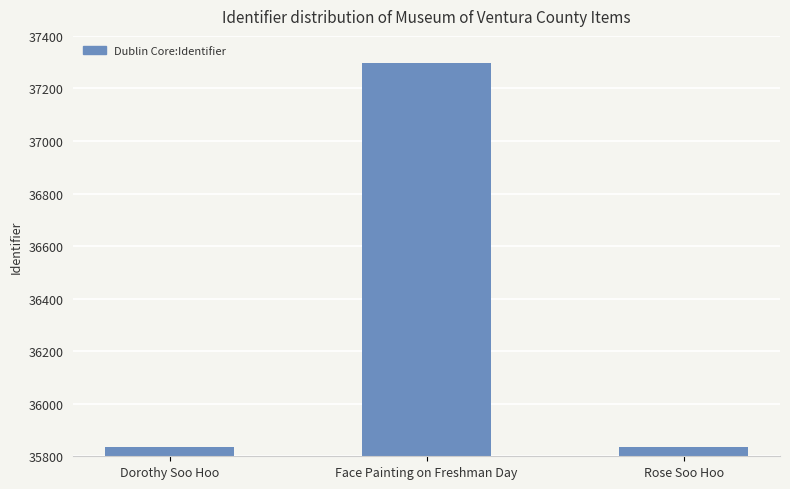

Which category has the highest value across all series?

Face Painting on Freshman Day